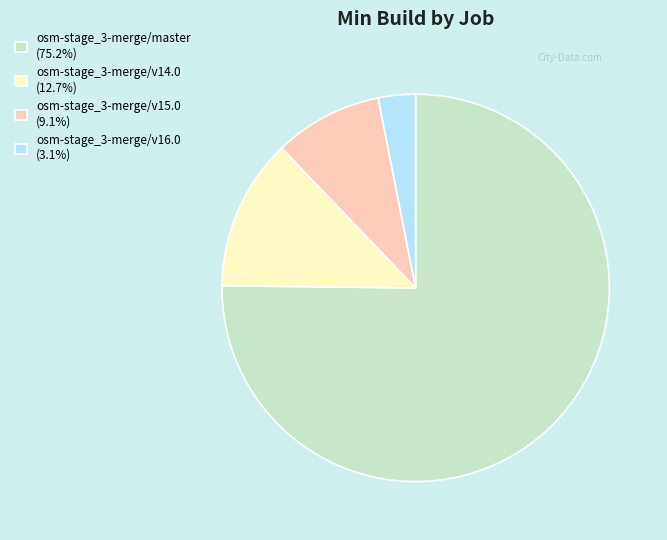

Which slice is the smallest?

osm-stage_3-merge/v16.0